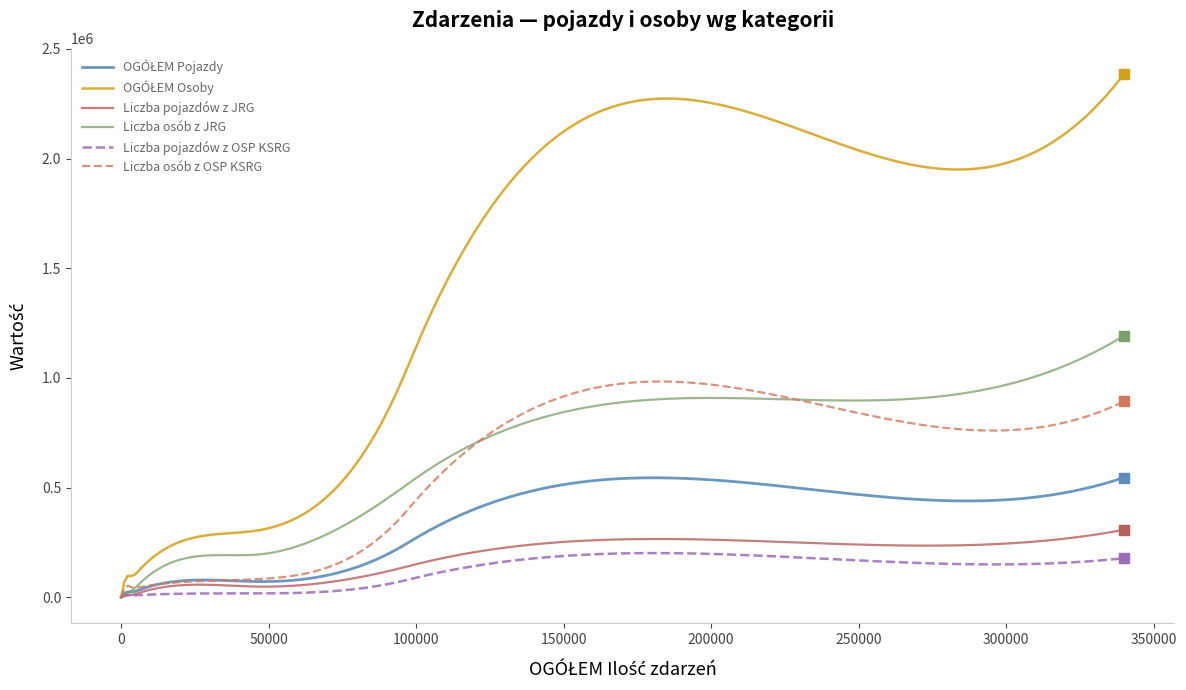

What is the highest value of the Liczba osób z OSP KSRG series?

983632.3